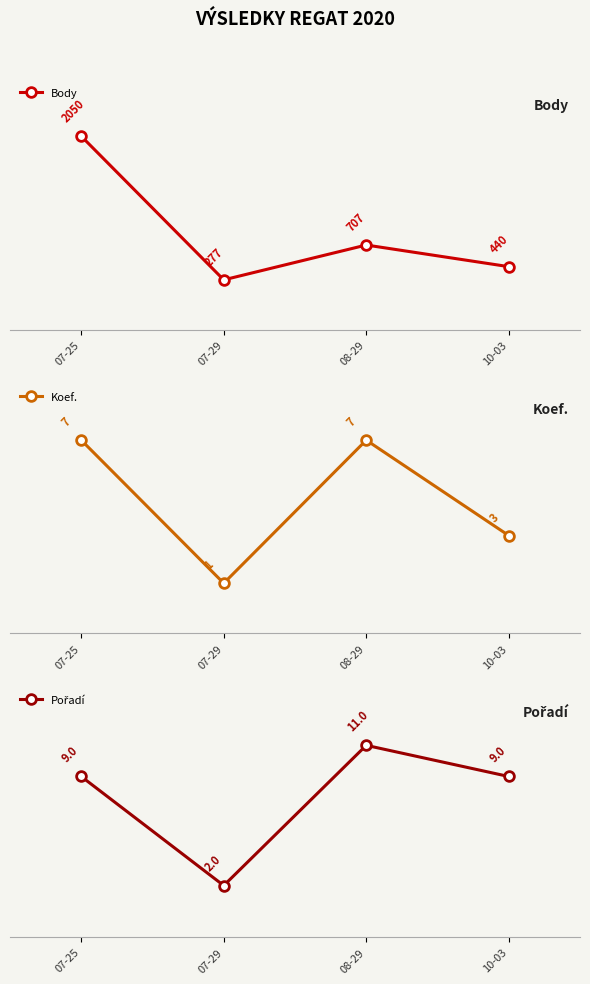

True or false: Pořadí has more than 2 points higher than both neighbors.

False